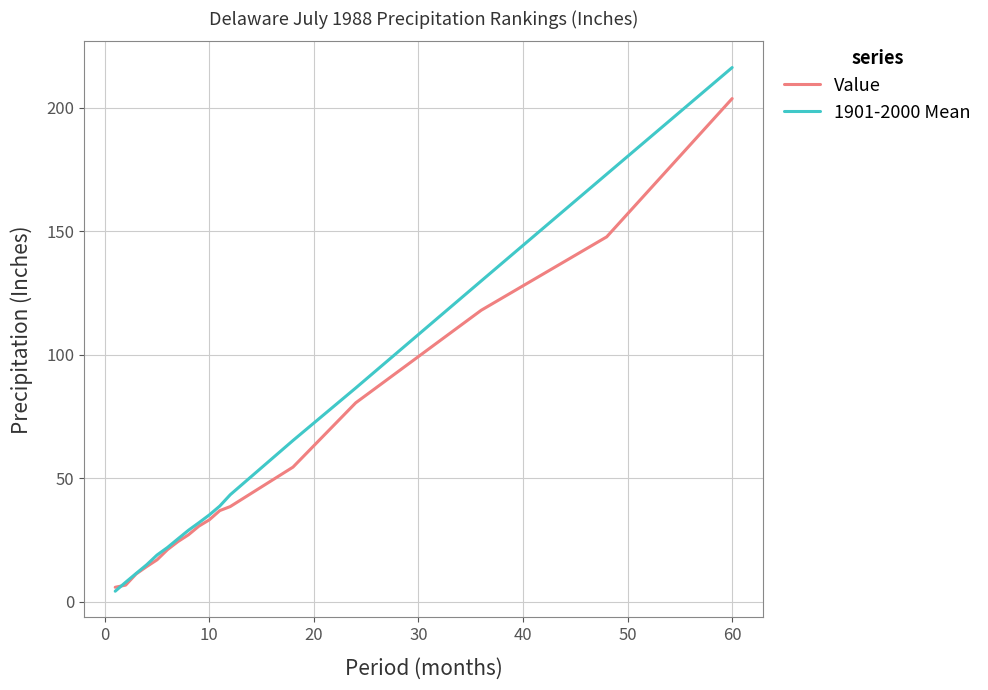

Which series has the largest range (max minus min)?

1901-2000 Mean